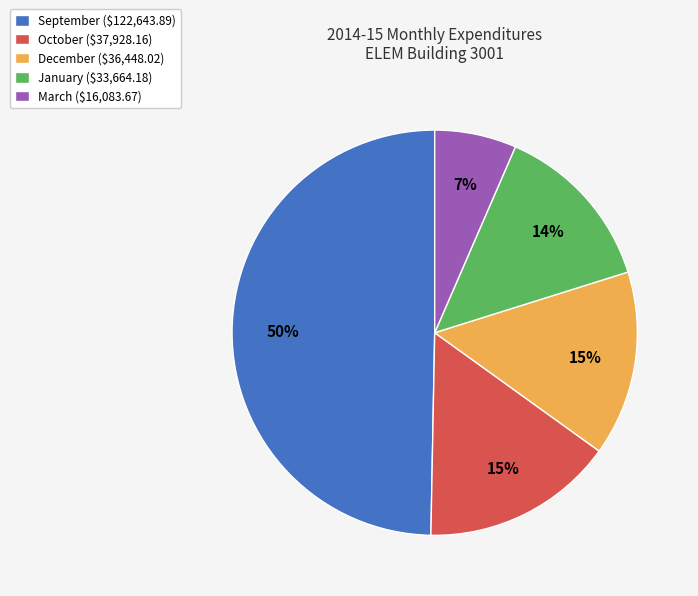

How many slices are in this pie chart?

5